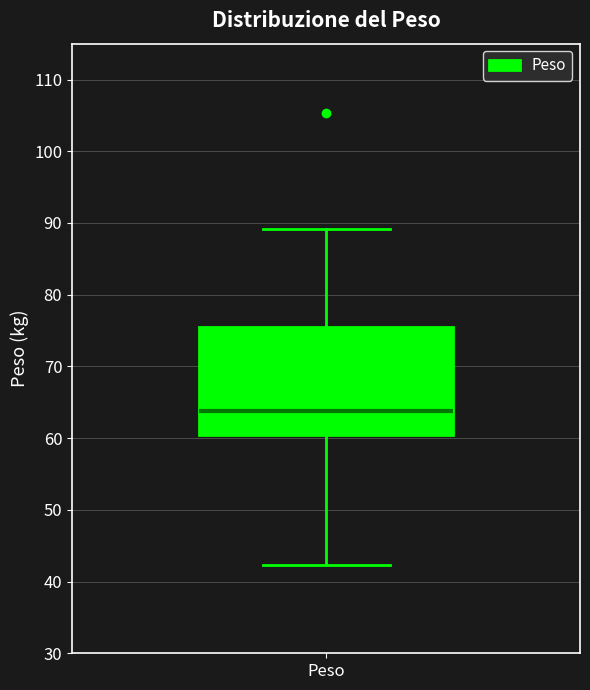

Transcribe this box plot: give where the median line is, the range the box spans, and where the two whiskers end, as read against the y-axis. The values are not printed on the chart, so give them approximately, as read against the axis.

median 64, box 60 to 75, whiskers 42 to 89